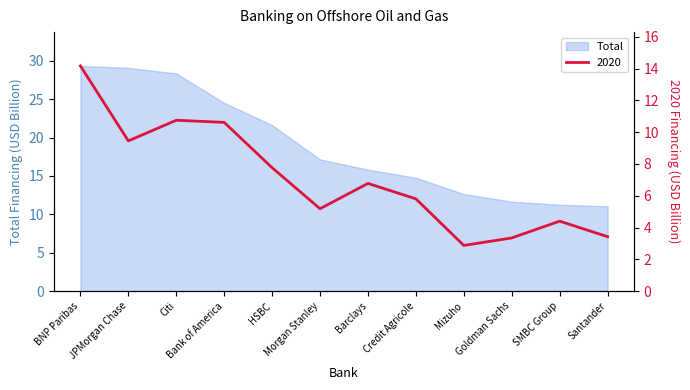

What is the sum of all values?

84.6